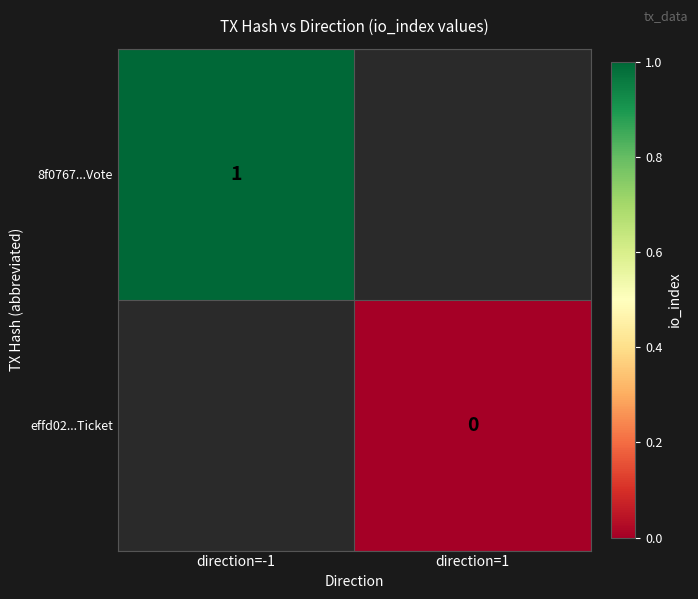

At which category does the chart reach its peak across all series?

direction=-1